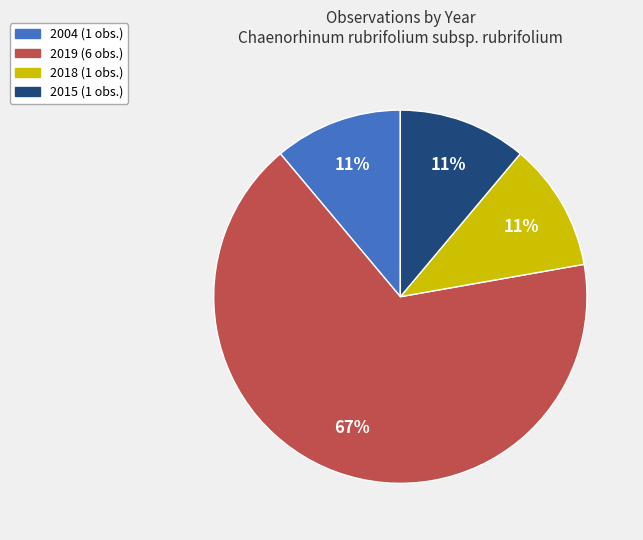

Does any single category account for the majority?

Yes